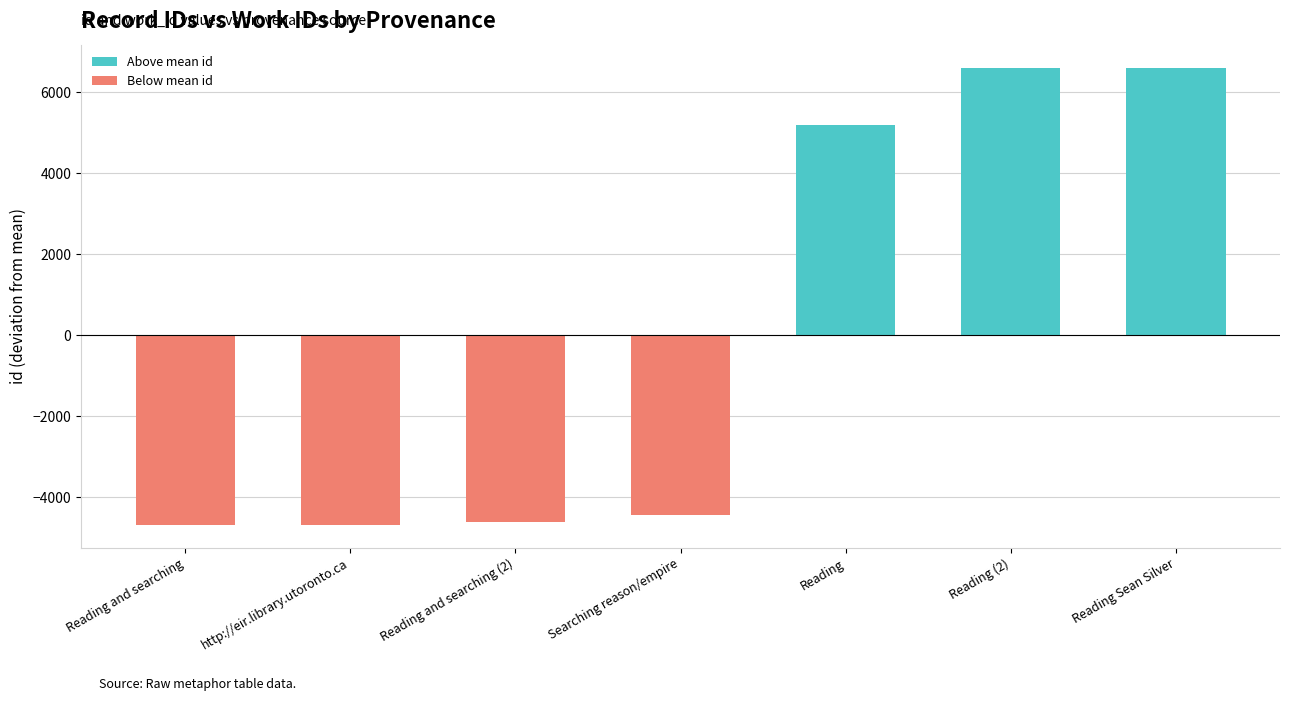

What is the greatest value displayed?

6613.9